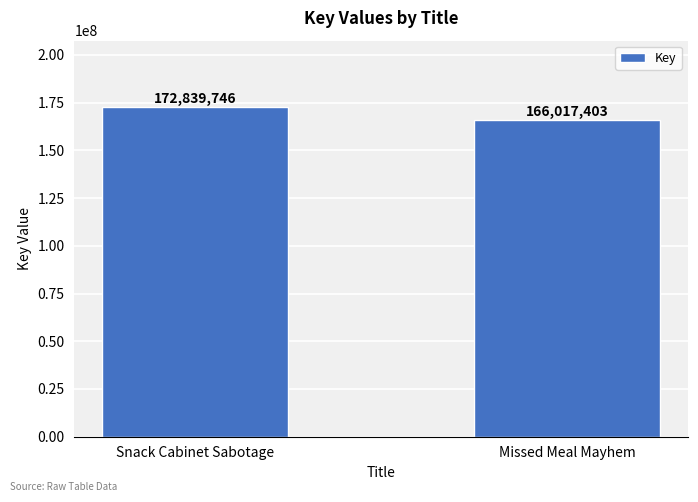

What is the sum of all values?

338857149